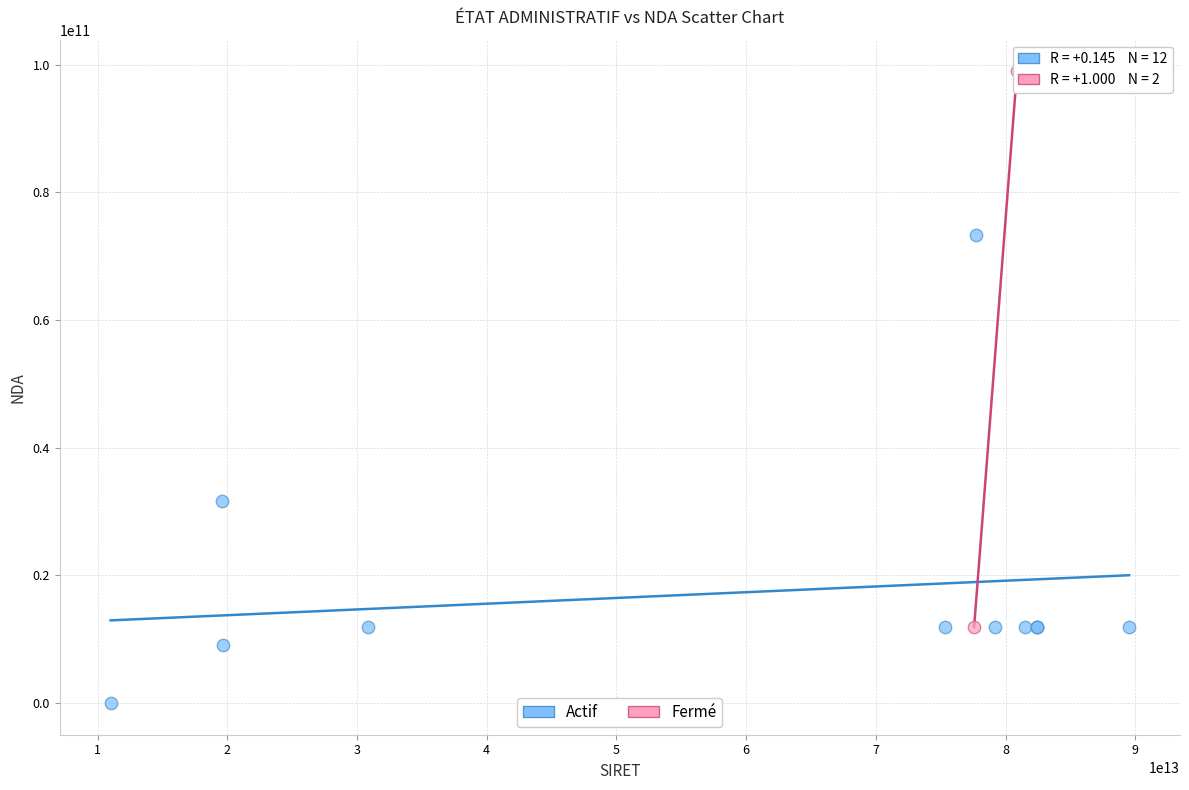

What are all the series names shown in the legend?

Actif, Fermé